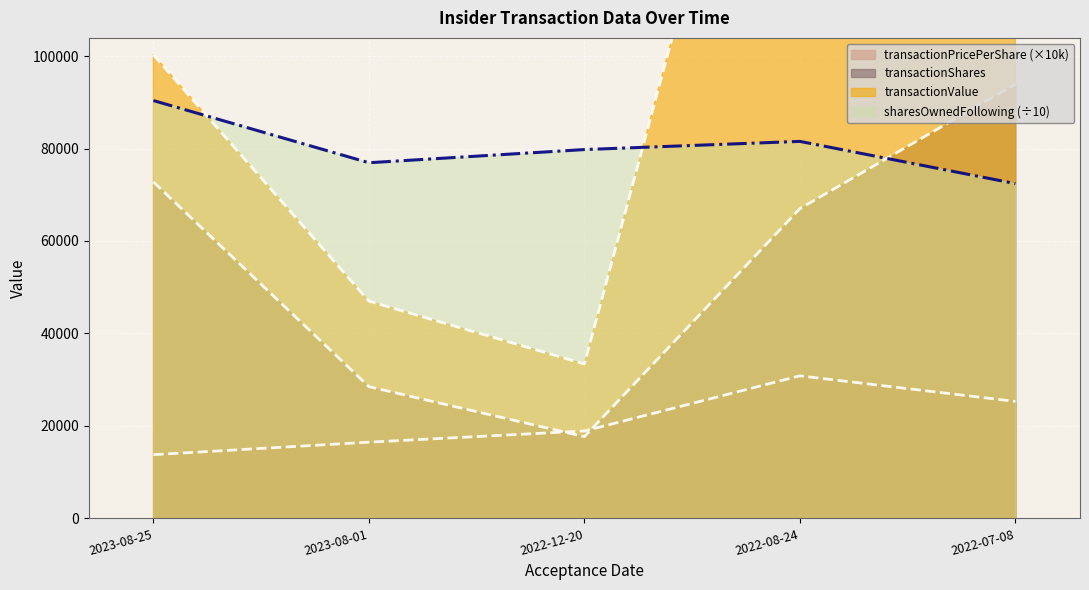

Does the chart display data point markers on the line(s)?

No